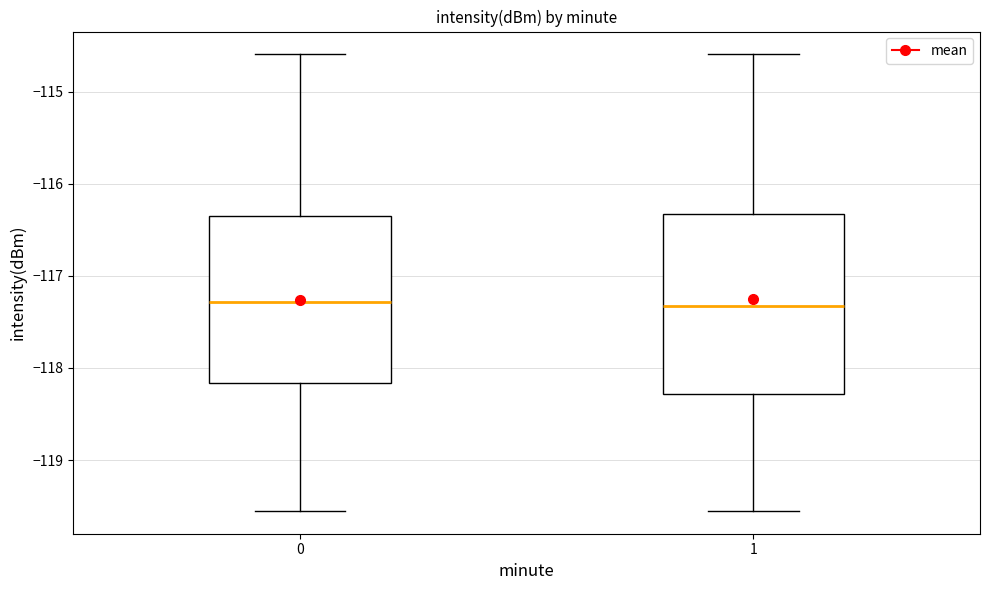

Reading left to right, transcribe this box plot: for each box, give where its median line is, the range the box spans, and where its two whiskers end, as read against the y-axis. The values are not printed on the chart, so give them approximately, as read against the axis.

0: median -117.3, box -118.2 to -116.3, whiskers -119.6 to -114.6
1: median -117.3, box -118.3 to -116.3, whiskers -119.6 to -114.6